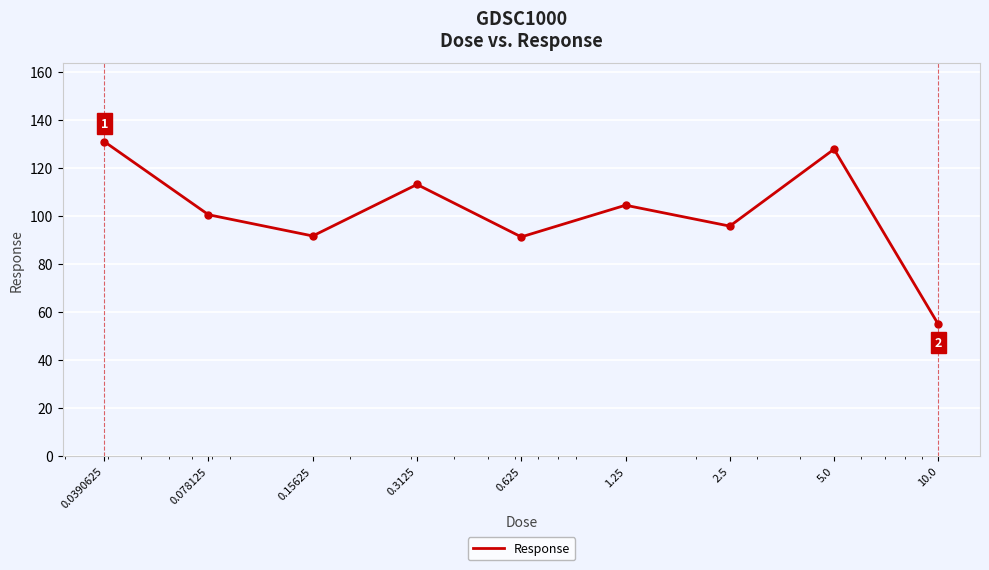

What is the difference between the maximum and minimum values?

76.0